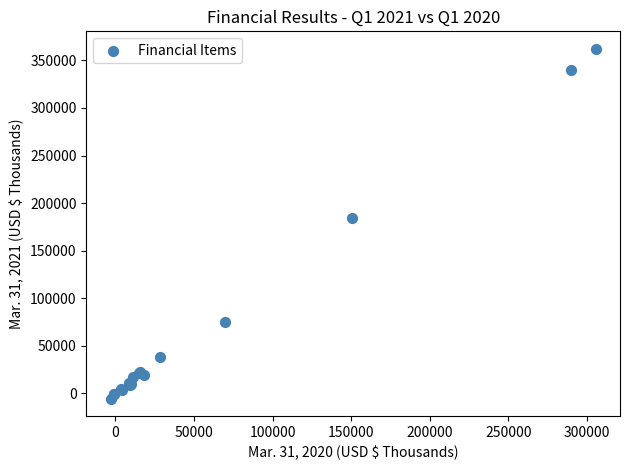

What Y value in the scatter plot is closest to 178334?

184608